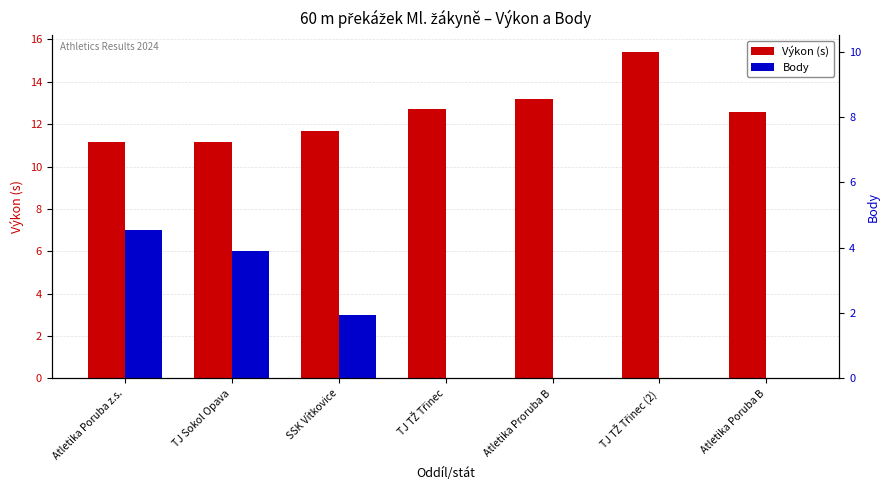

Which series has the largest total across all categories?

Výkon (s)